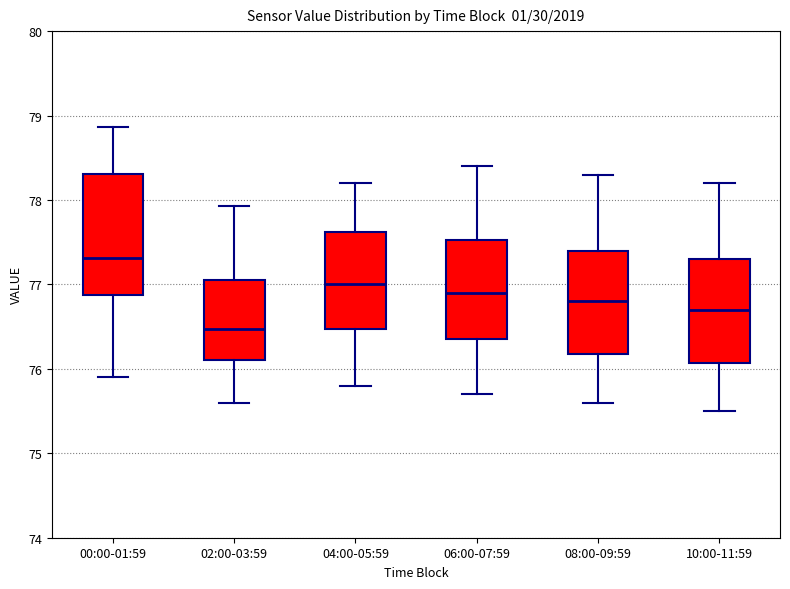

Comparing the boxes themselves (not the whiskers), which one is the tallest?

00:00-01:59